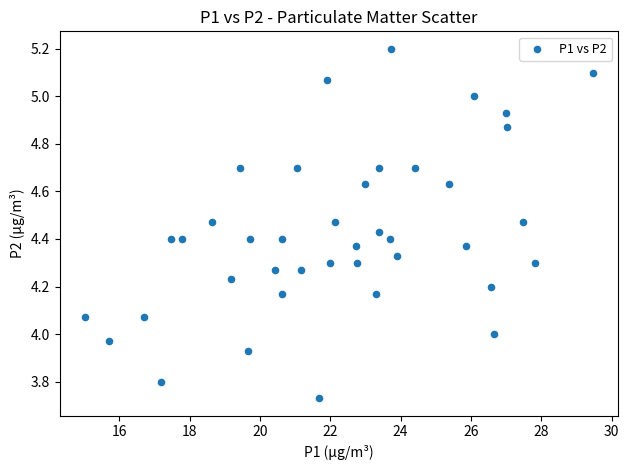

What is the range of Y values (max minus min)?

1.5